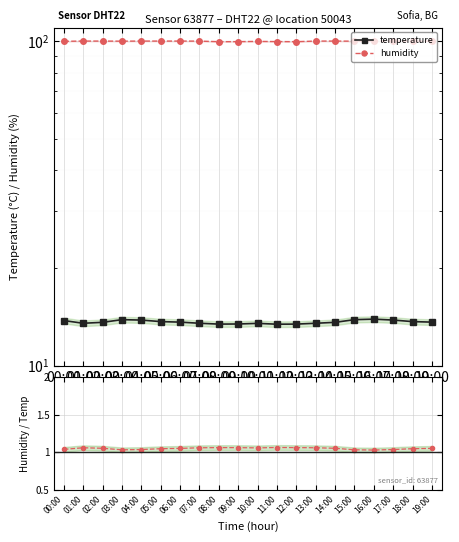

What position from the left is 18:00?

19